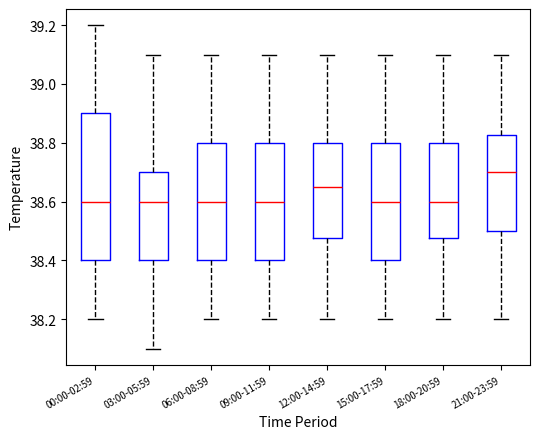

Where does the lower whisker of the box for 21:00-23:59 end on the y-axis? The values are not printed on the chart, so give them approximately, as read against the axis.

38.20